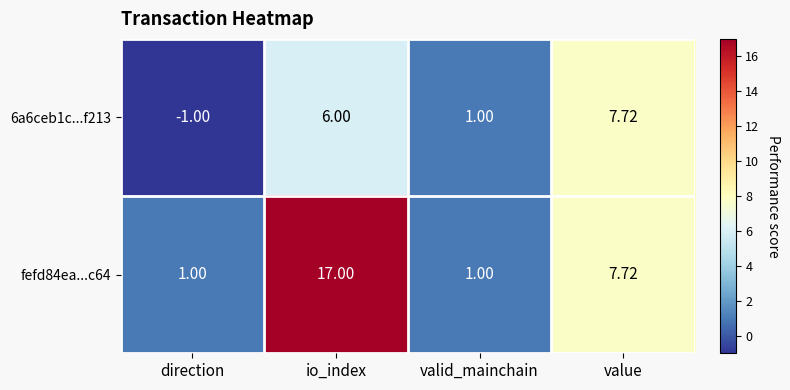

Which label corresponds to the largest value in the chart?

io_index